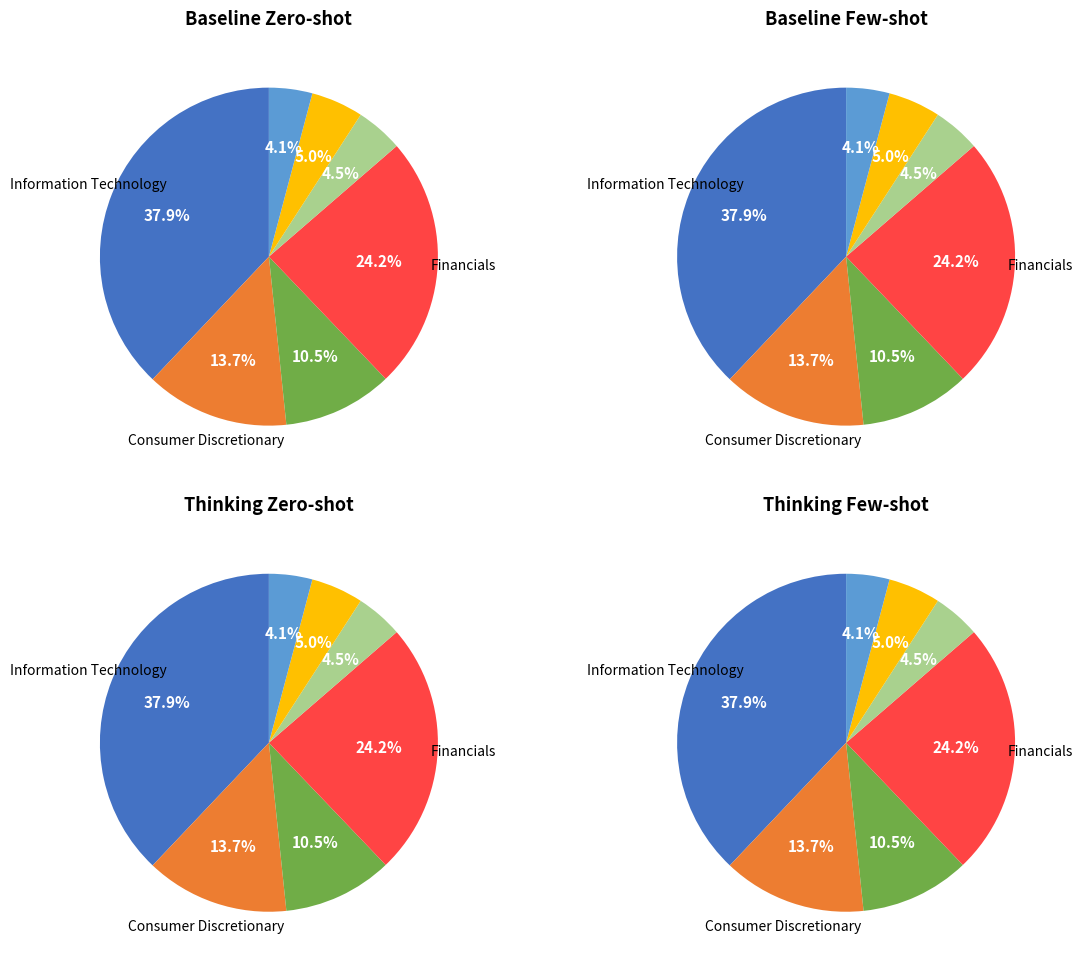

Is Financials the majority of the pie?

No